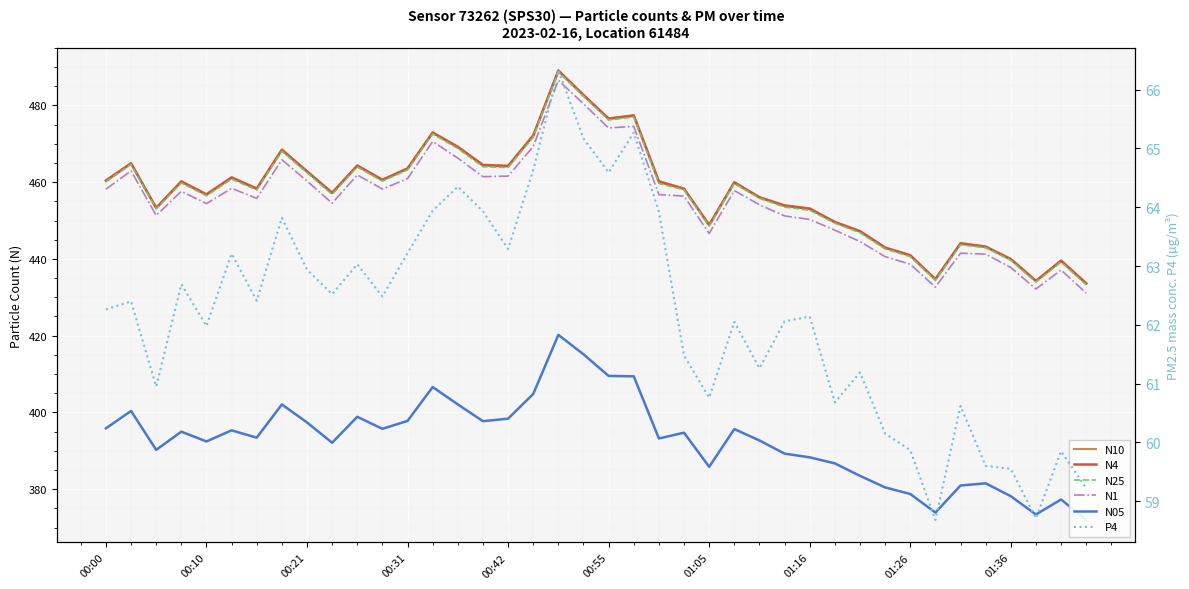

True or false: N05 has a value of 157.4 at 01:36.

False